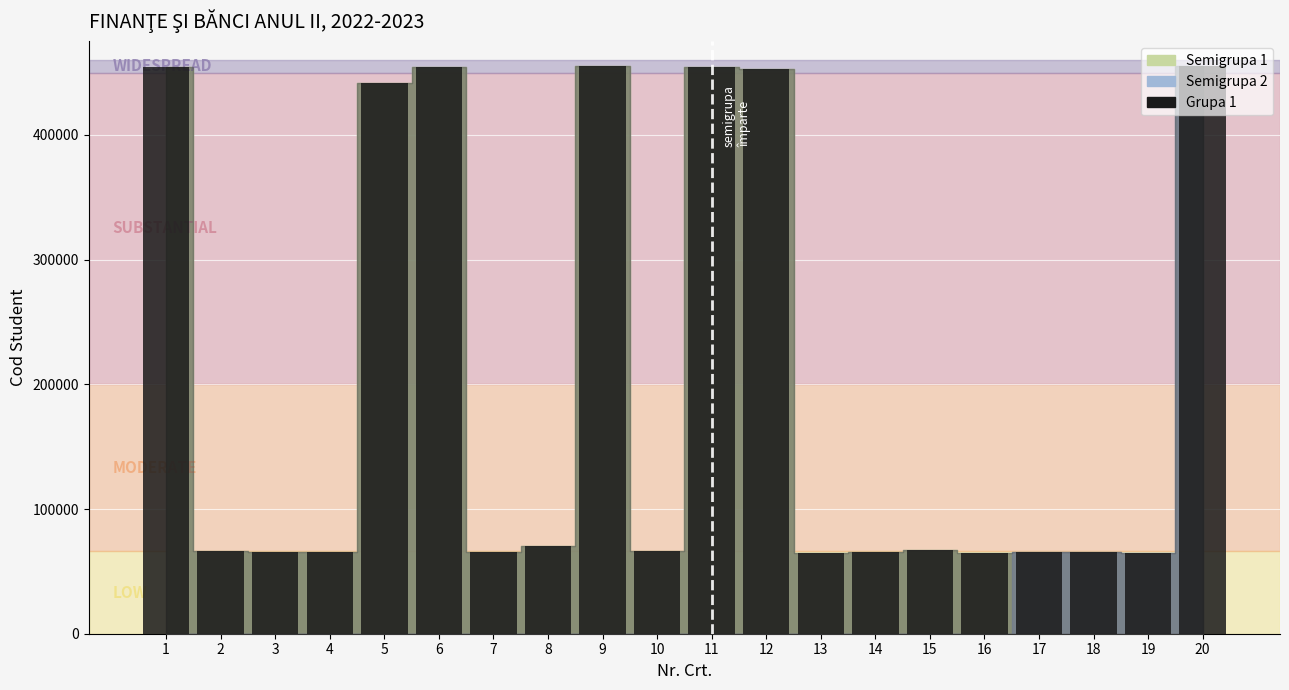

What is the value of the 15th bar from the left?

67101